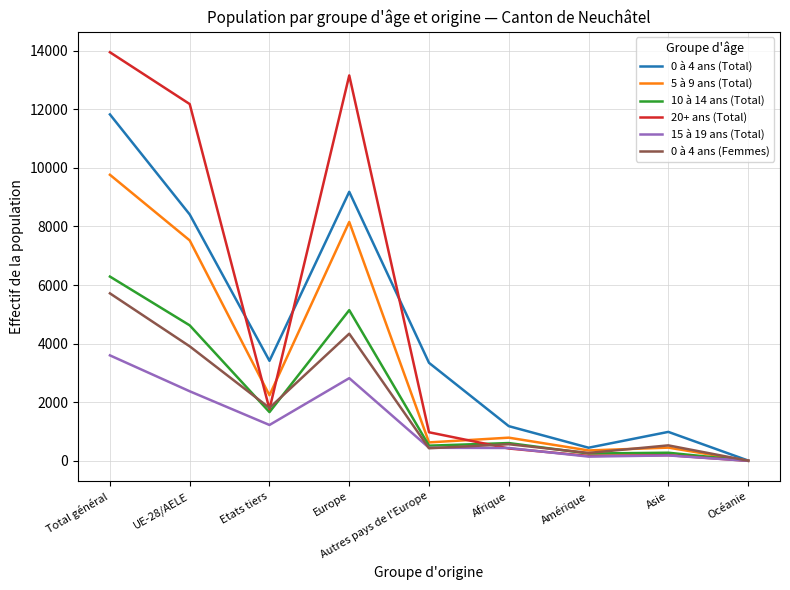

Which series changed the most between Europe and Océanie?

20+ ans (Total)